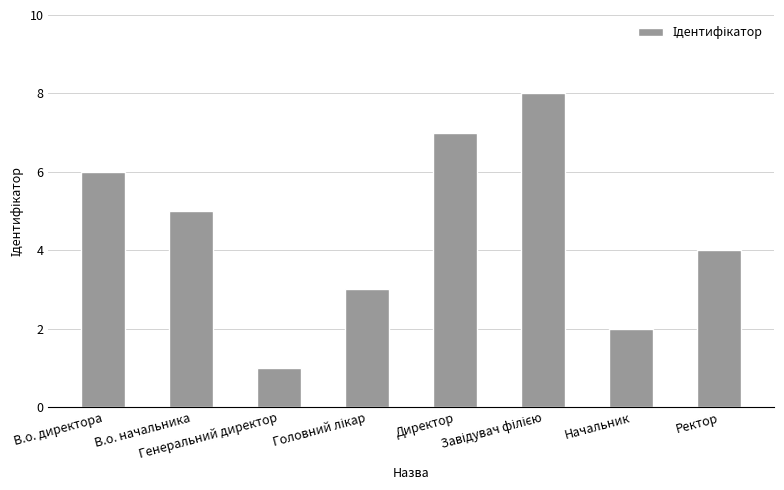

What is the difference between the maximum and minimum values?

7